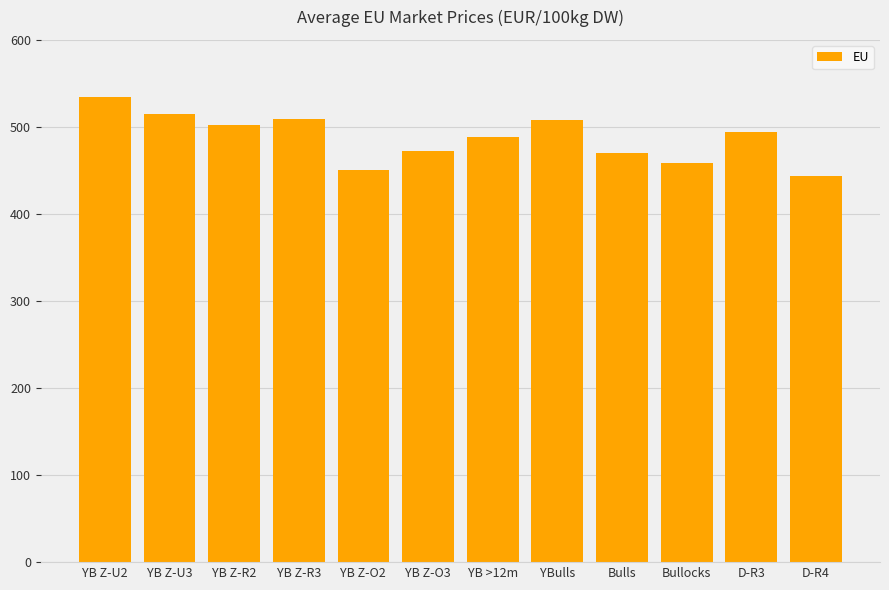

What is the average value?

487.4